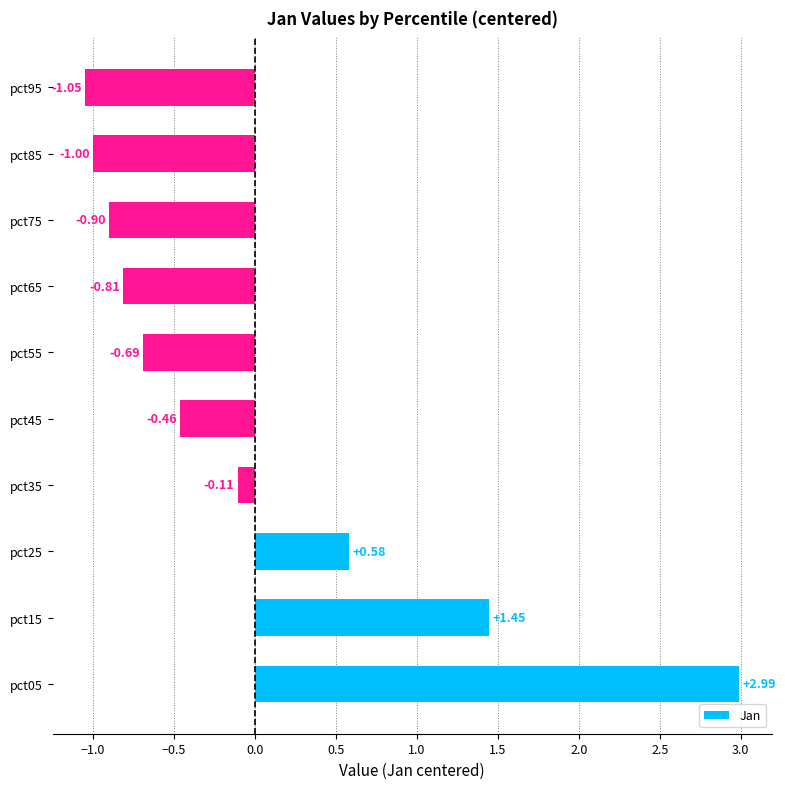

List the labels in order of value, smallest first.

pct95, pct85, pct75, pct65, pct55, pct45, pct35, pct25, pct15, pct05